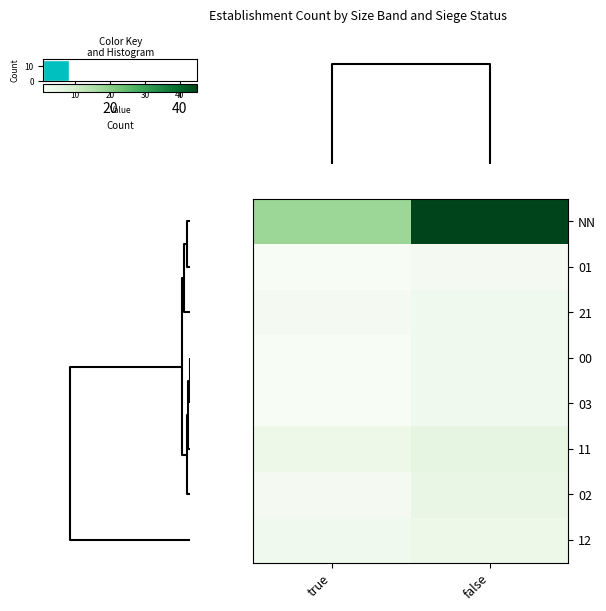

Reading left to right, what are all the values shown in this chart?

NN: true=18	false=45
01: true=1	false=2
21: true=2	false=3
00: true=1	false=3
03: true=1	false=3
11: true=4	false=6
02: true=2	false=5
12: true=3	false=4